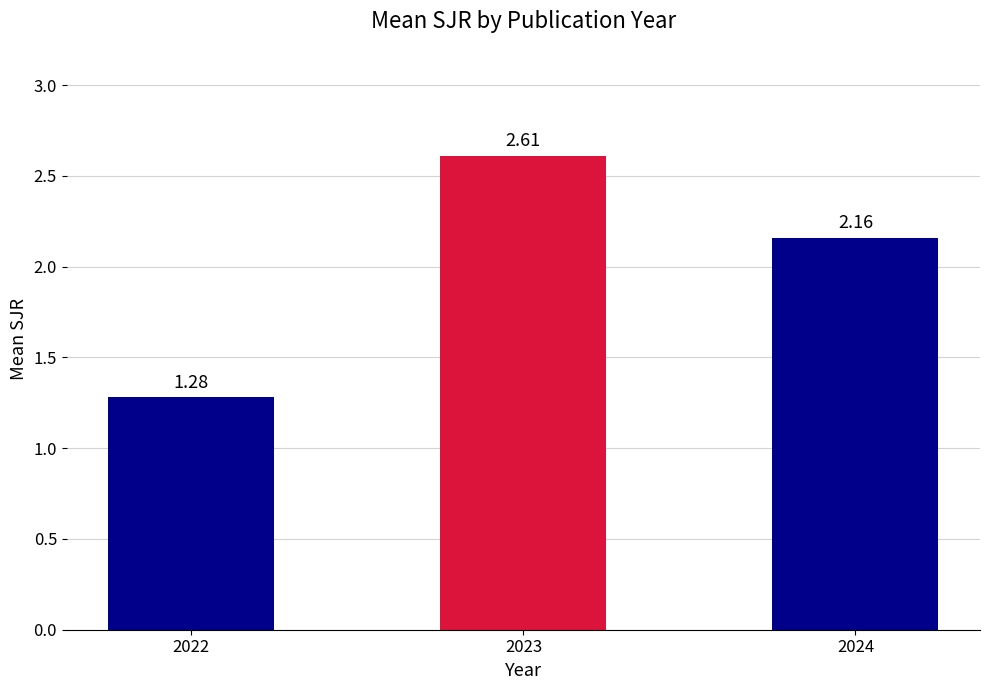

How many values are below 2?

1